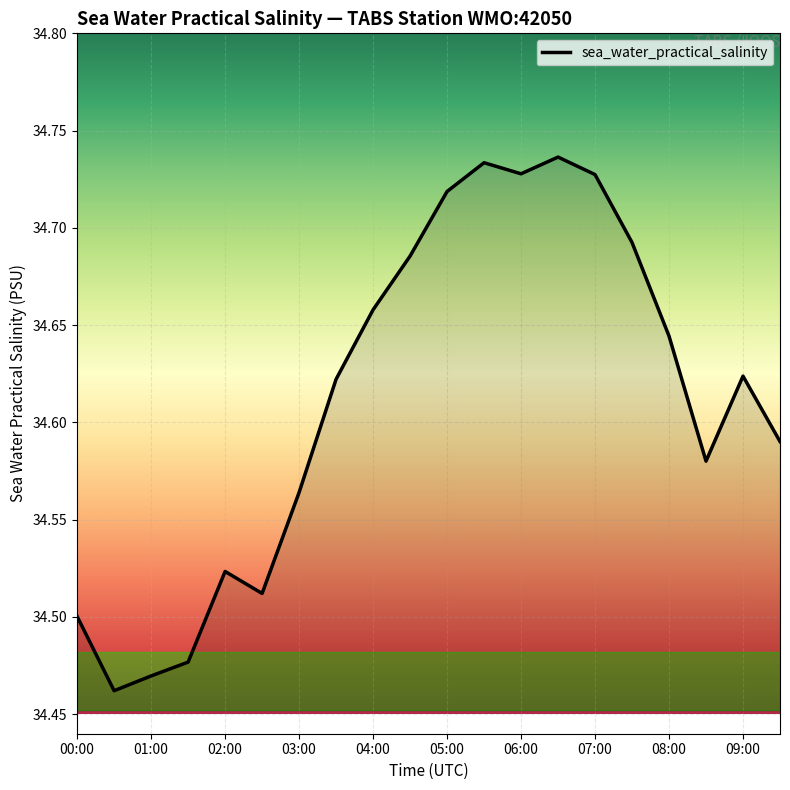

What is the difference between the maximum and minimum values?

0.3